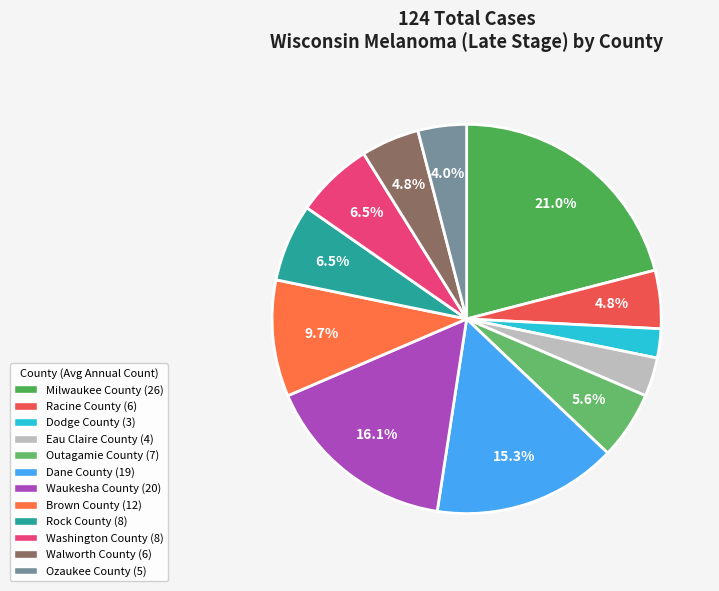

What portion of the pie excludes Brown County?

90.3%